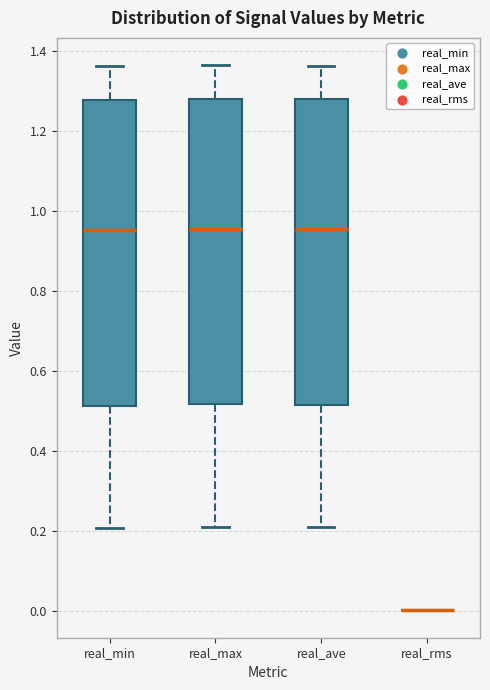

Where does the lower whisker of the box for real_max end on the y-axis? The values are not printed on the chart, so give them approximately, as read against the axis.

0.20